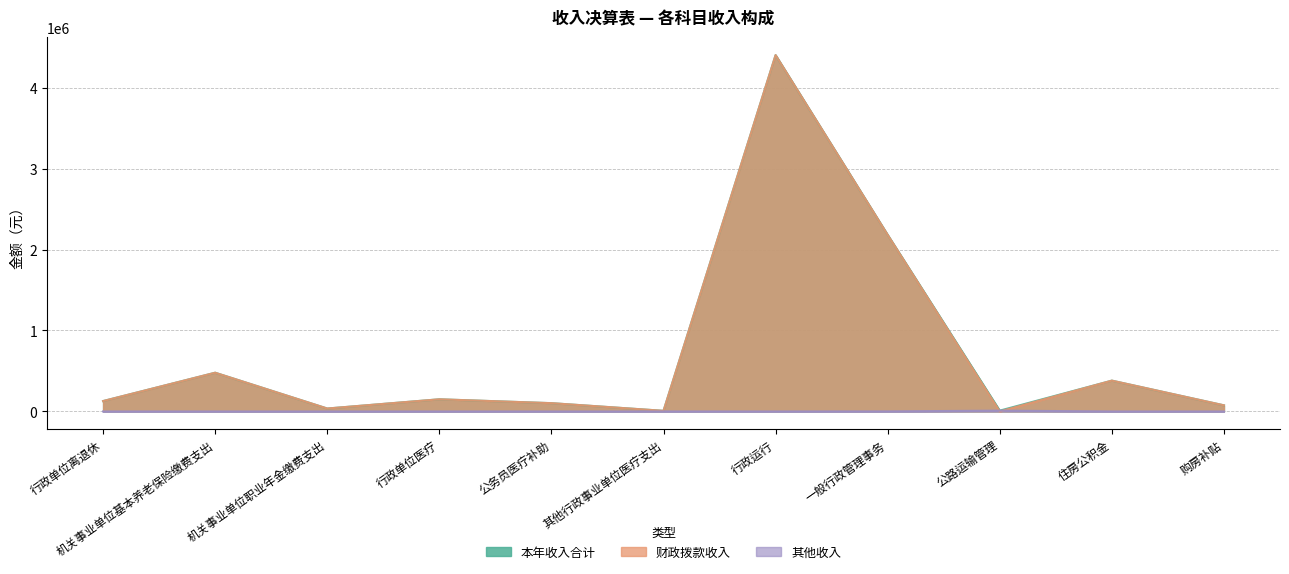

What are all the series names shown in the legend?

本年收入合计, 财政拨款收入, 其他收入